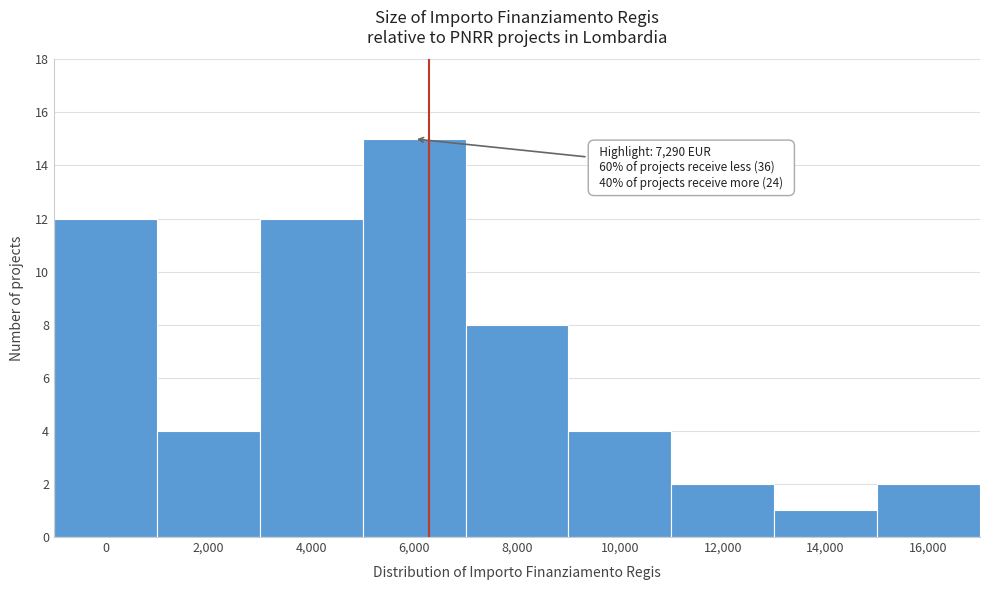

Reading left to right, transcribe all the data shown in this chart.

0=12	2,000=4	4,000=12	6,000=15	8,000=8	10,000=4	12,000=2	14,000=1	16,000=2